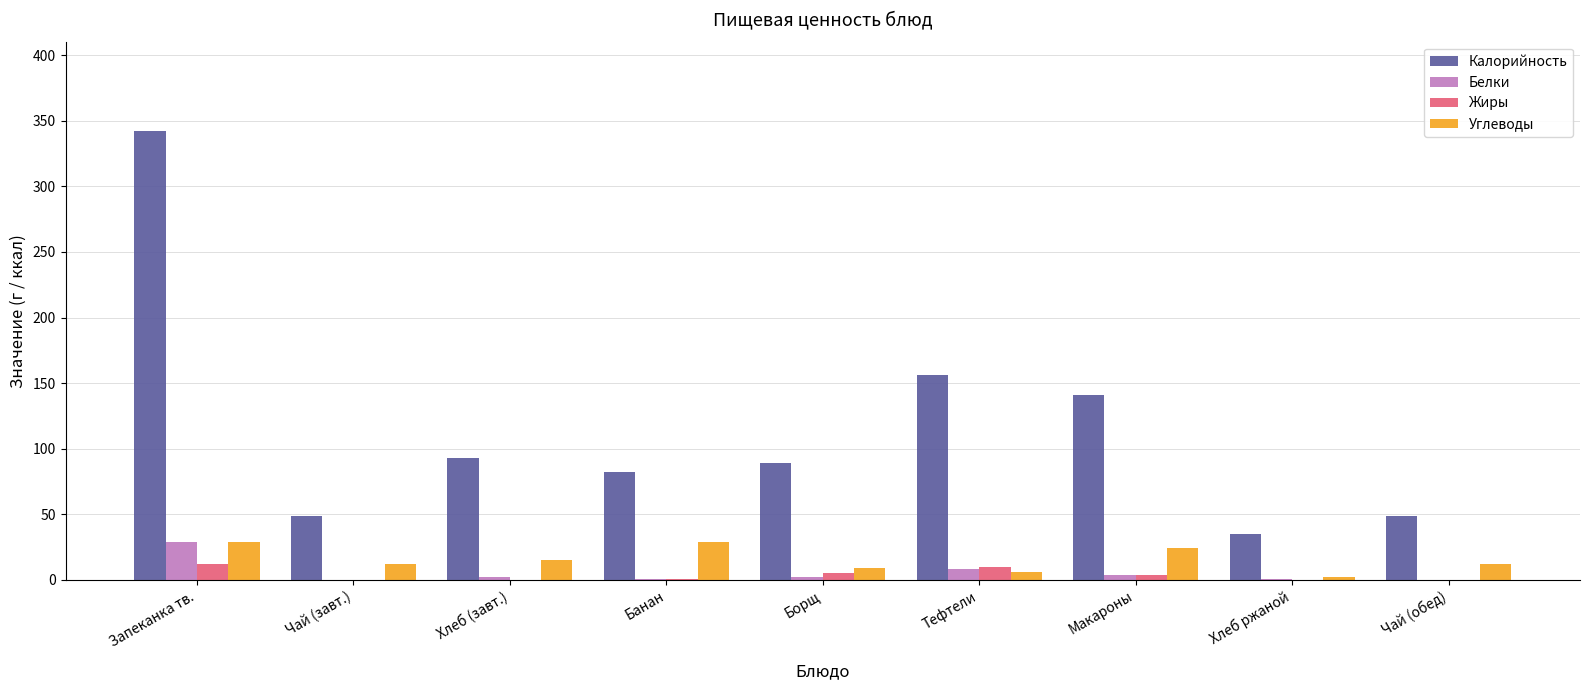

What is the sum of all Белки values?

47.0